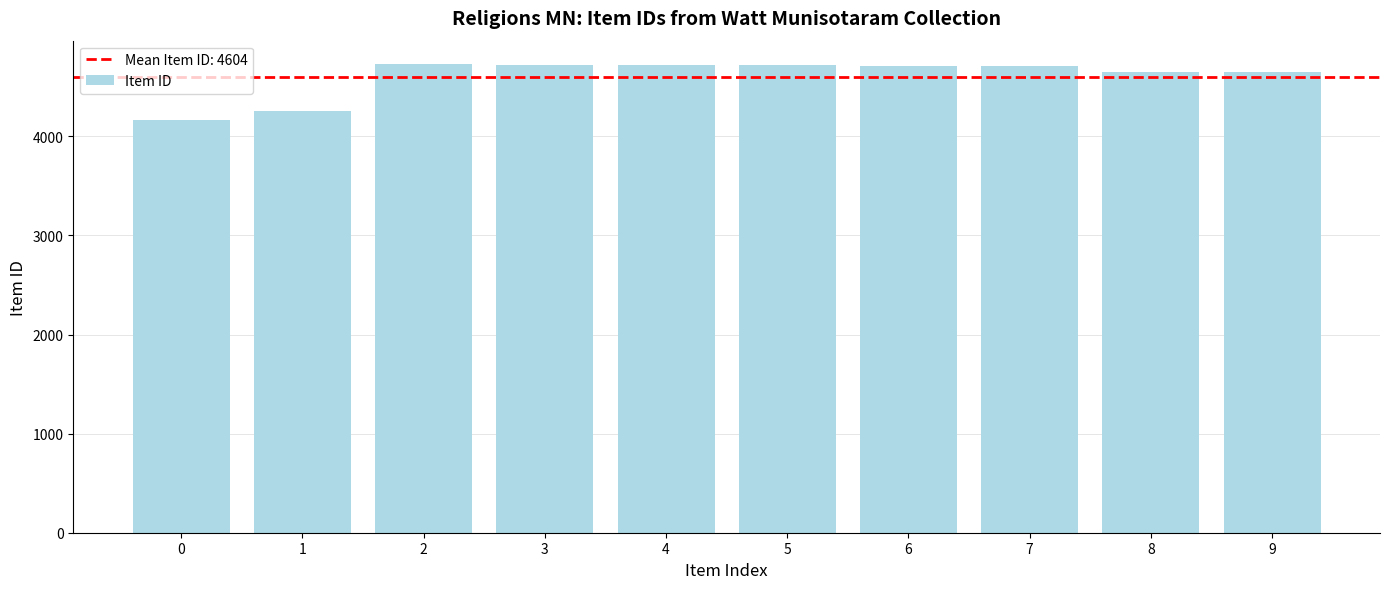

What is the minimum value shown in the chart?

4164